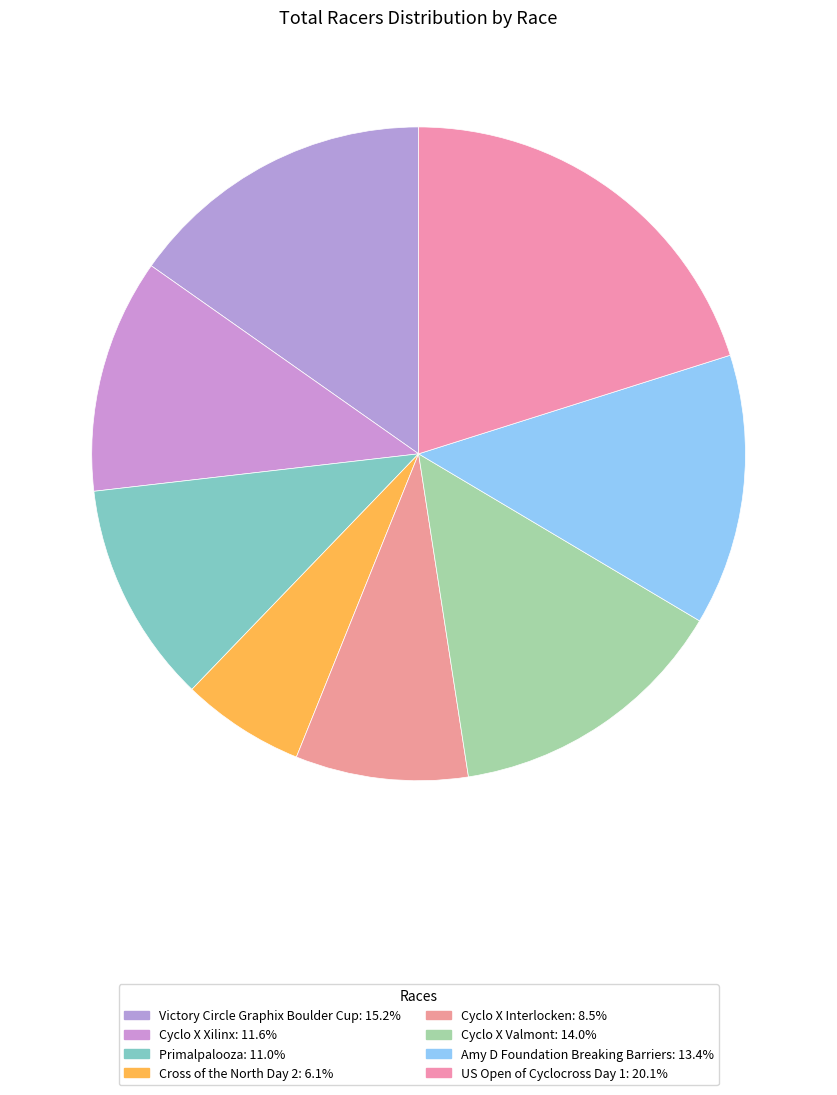

Does any single category account for the majority?

No